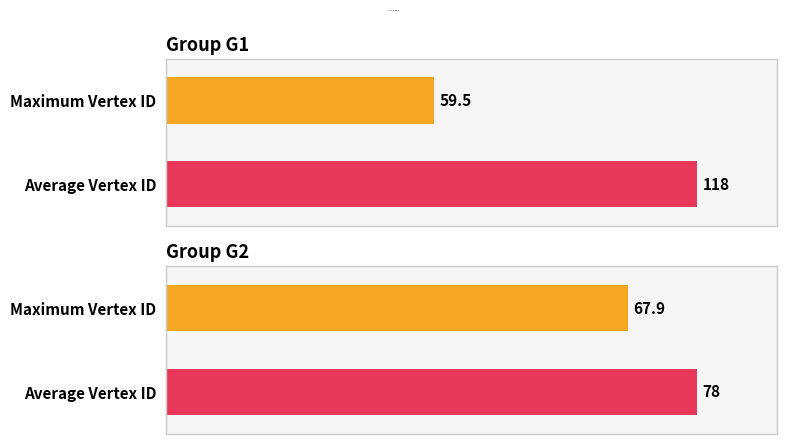

Are the bars grouped side by side (vs. stacked)?

No